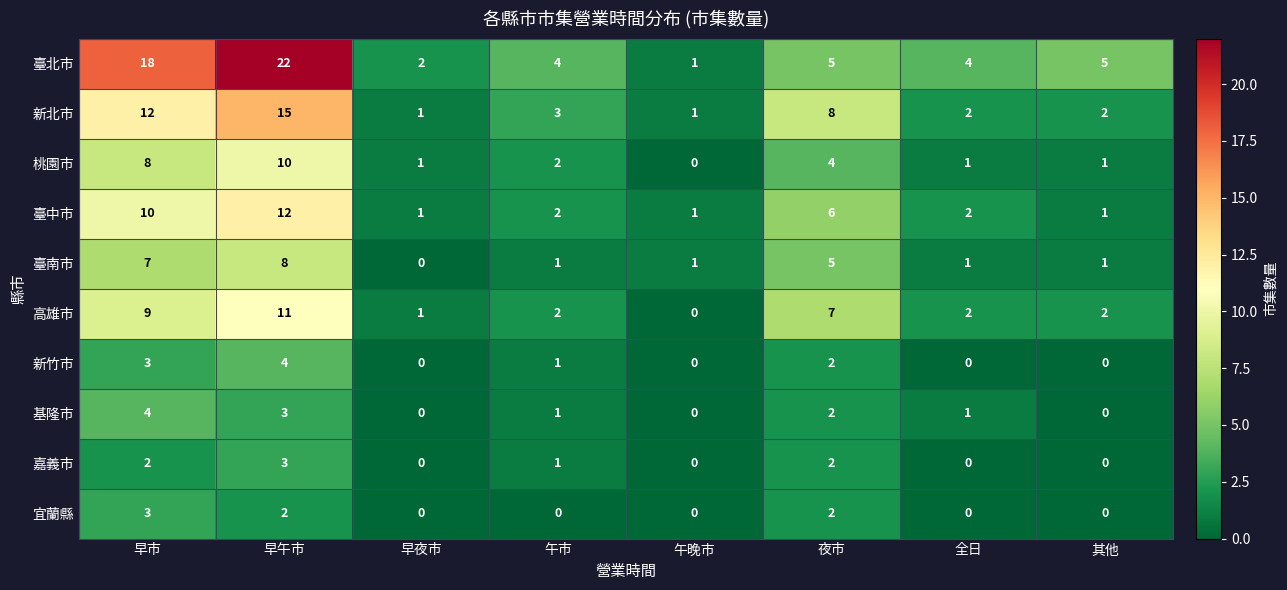

What is the total value across all series at 其他?

12